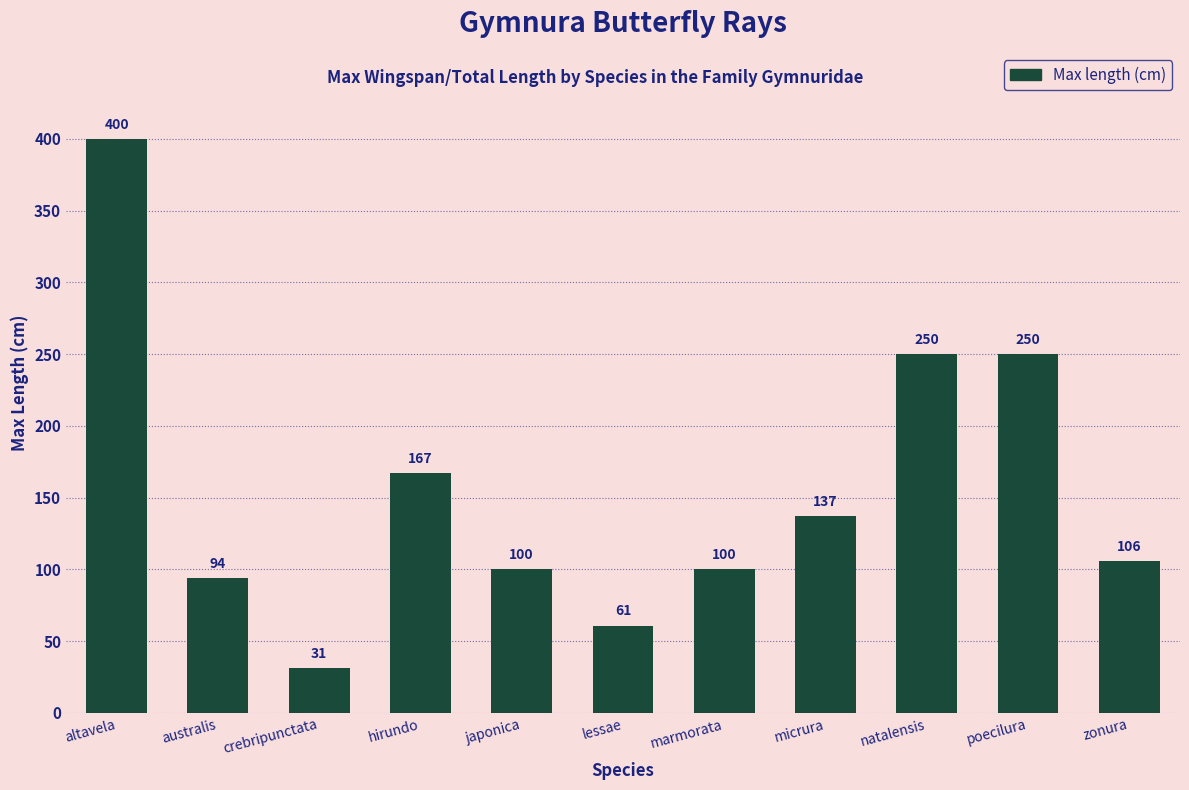

How many bars are there in total?

11